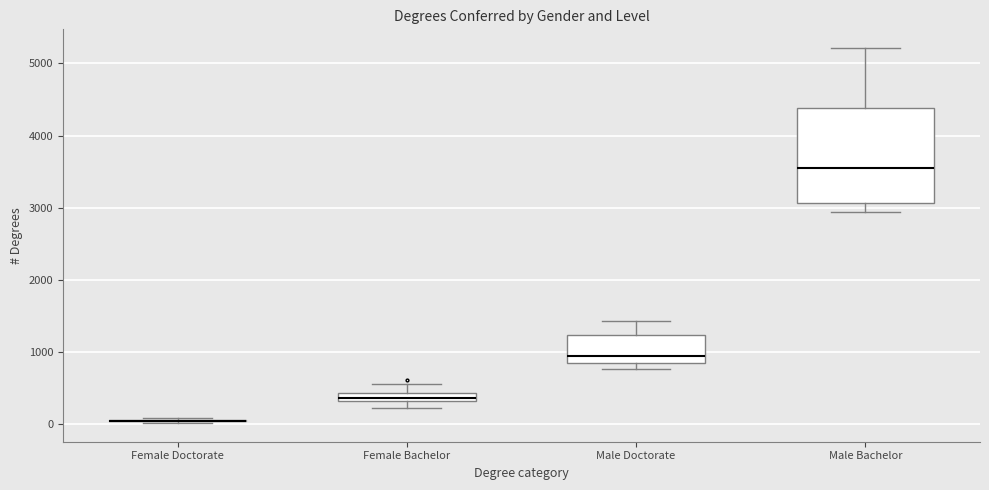

Where does the lower whisker of the box for Male Bachelor end on the y-axis? The values are not printed on the chart, so give them approximately, as read against the axis.

2900